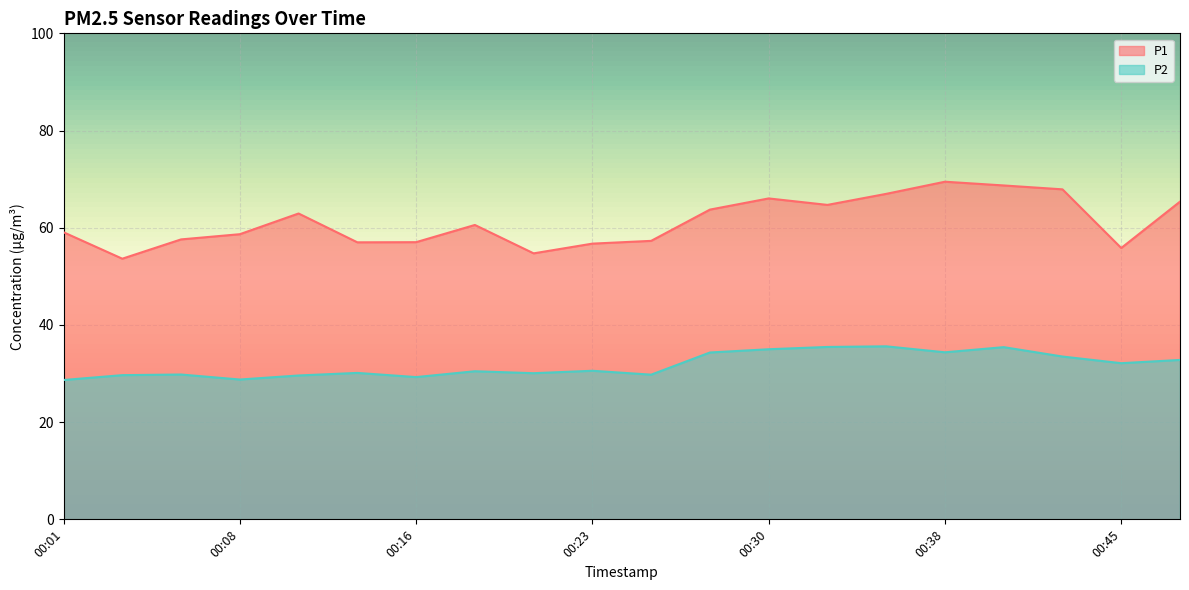

True or false: P2 and P1 cross at least once.

False